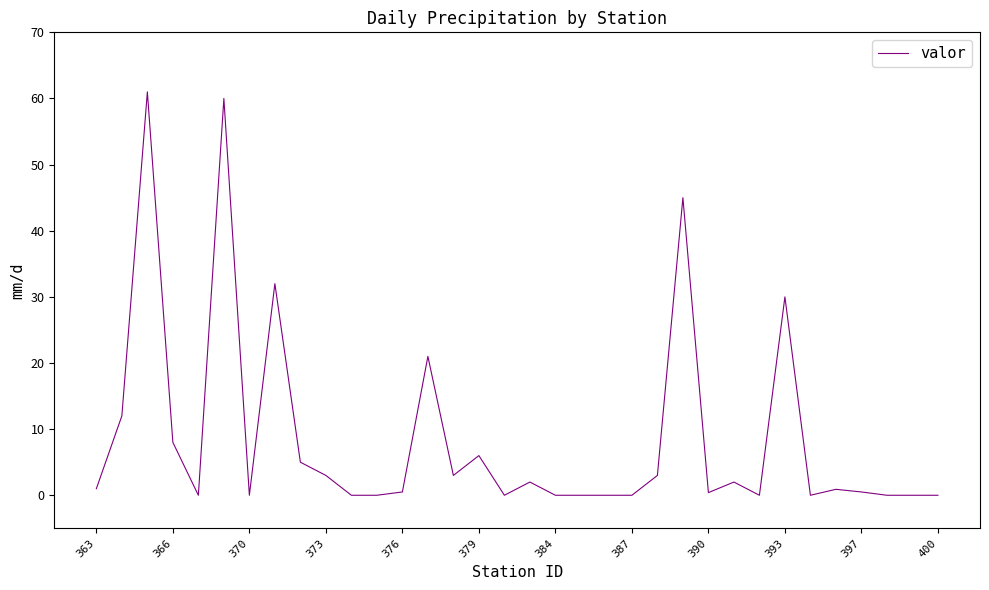

What is the difference between the maximum and minimum values?

61.0